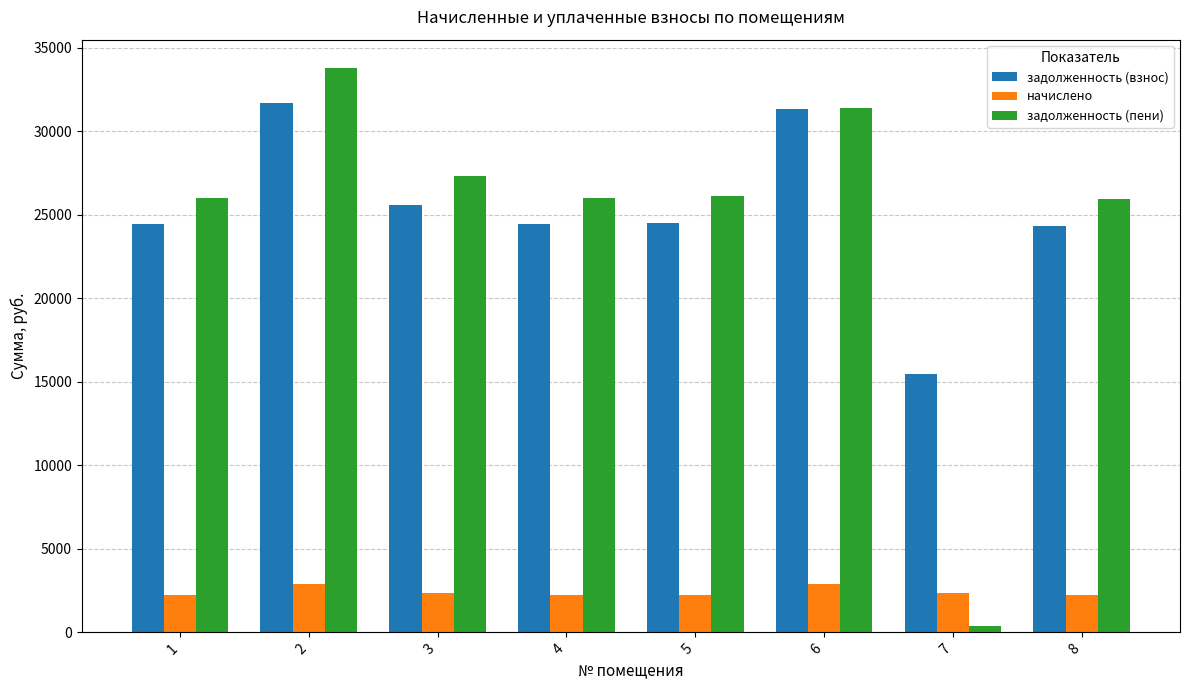

Which series has the widest spread of values?

задолженность (пени)